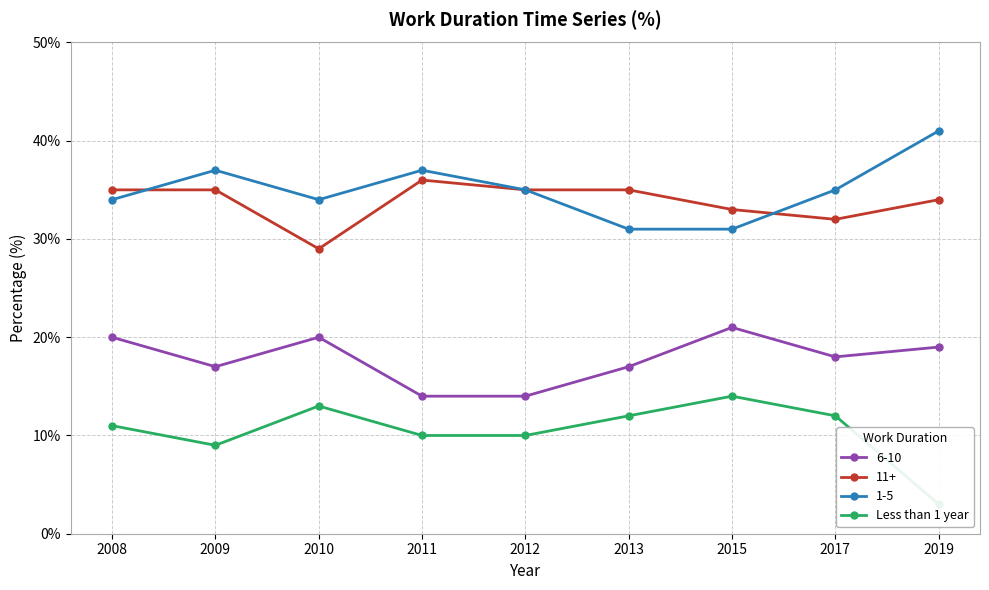

What is the change in value from 2009 to 2019?

-6